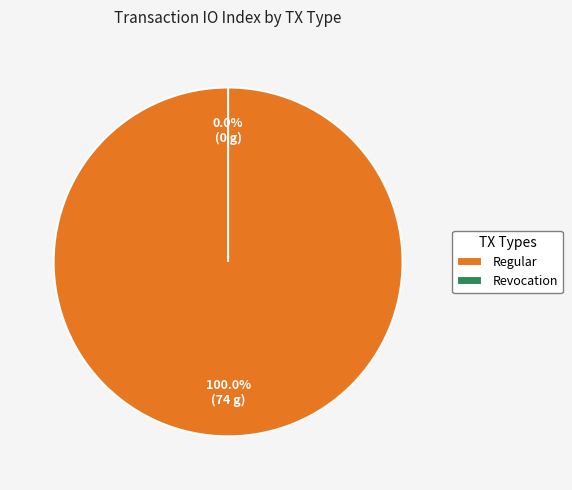

How many slices are in this pie chart?

2